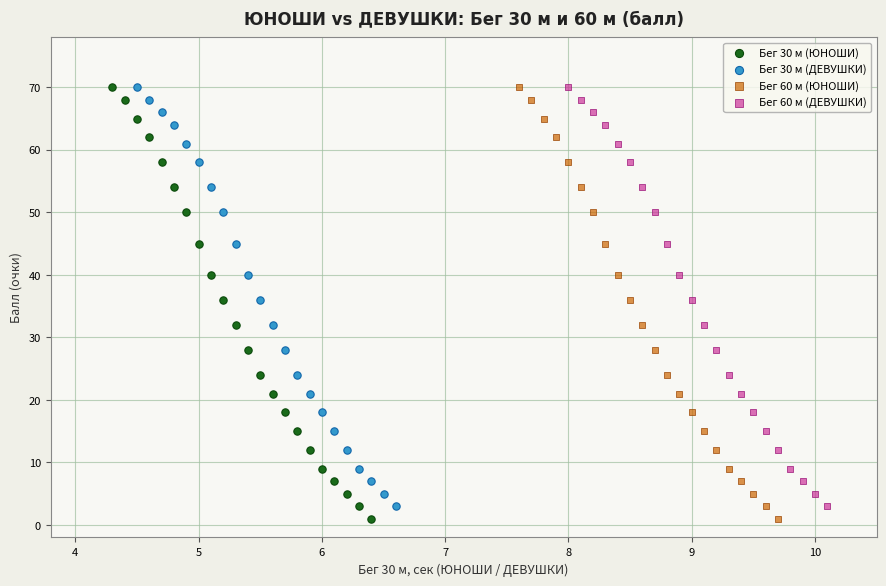

What are all the series names shown in the legend?

Бег 30 м (ЮНОШИ), Бег 30 м (ДЕВУШКИ), Бег 60 м (ЮНОШИ), Бег 60 м (ДЕВУШКИ)